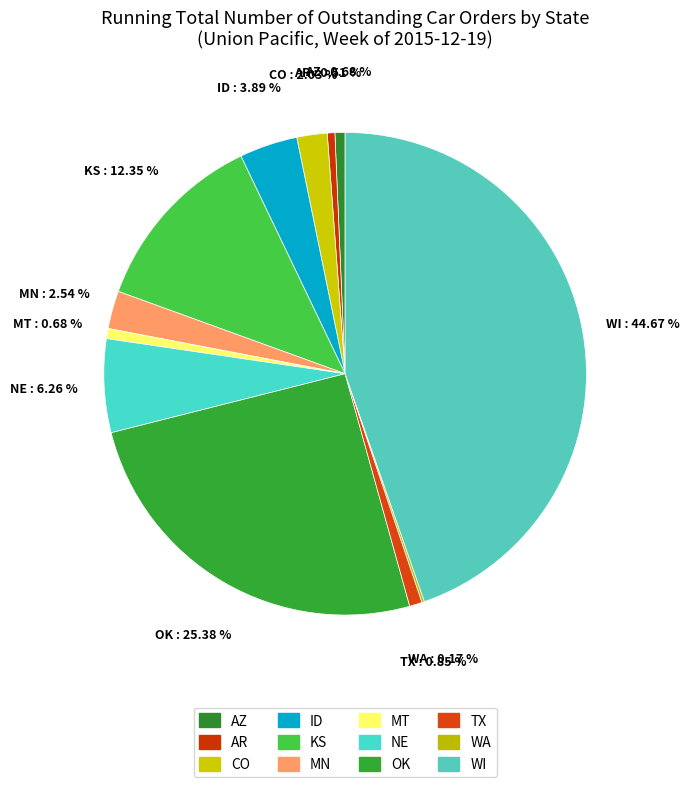

True or false: AR accounts for 1% of the total.

True